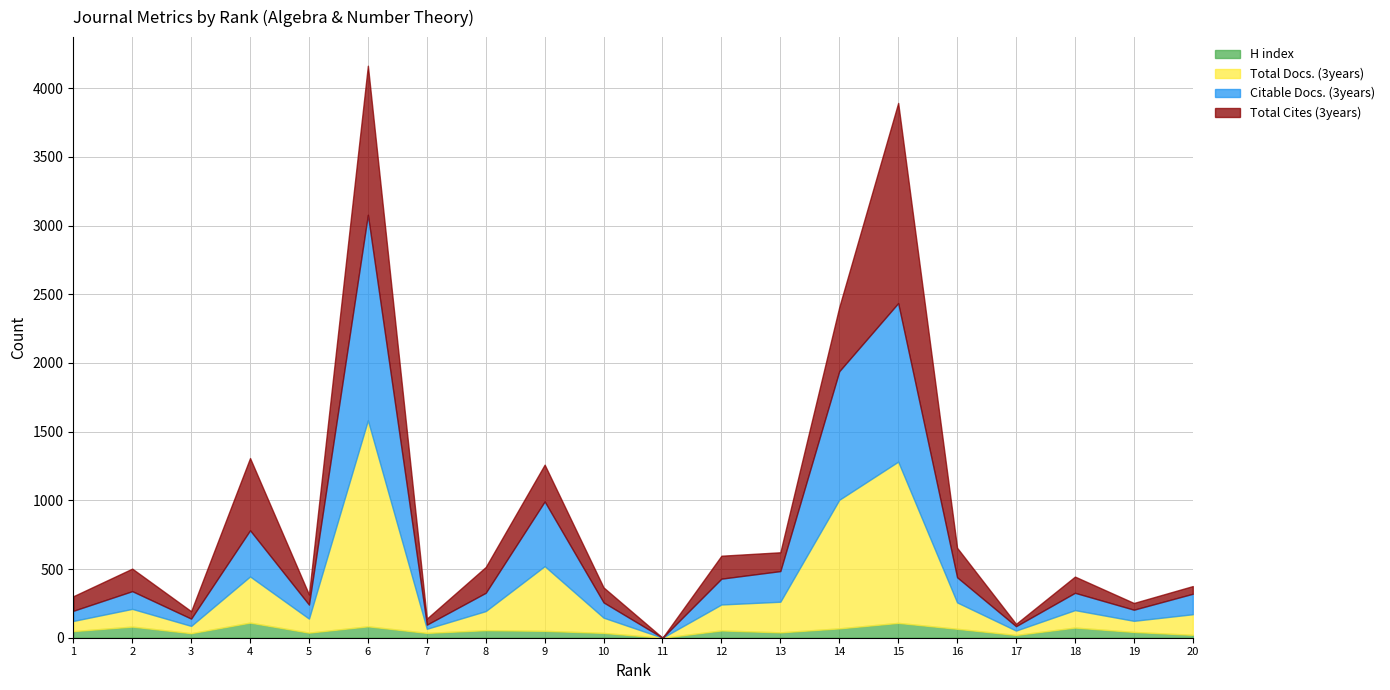

Is it true that Total Docs. (3years) equals 336 at 4?

True